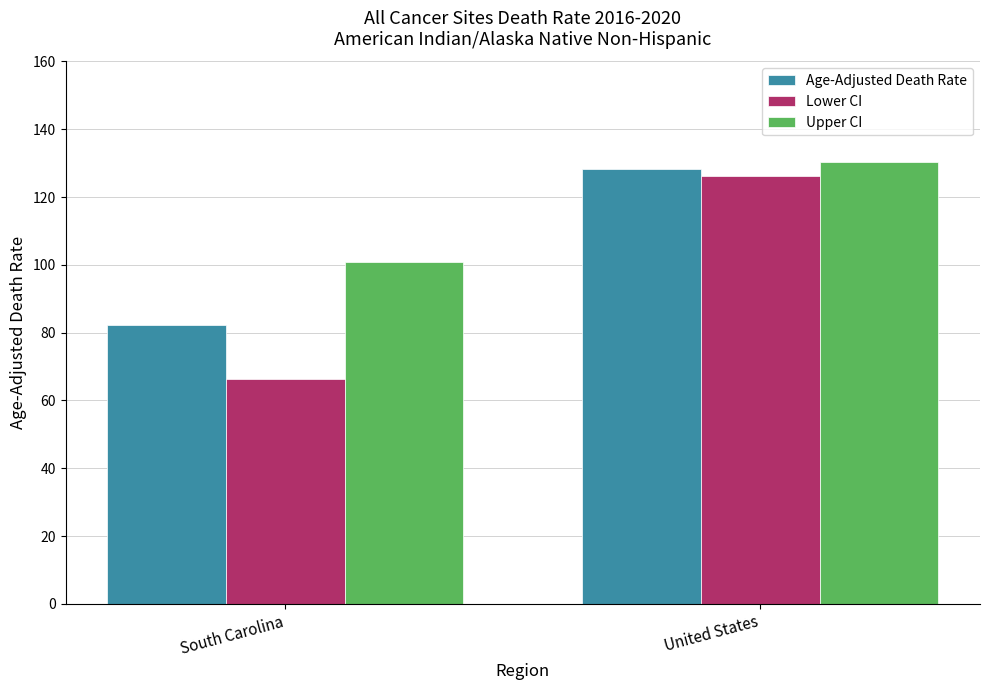

At which label is Upper CI closest to 115?

South Carolina